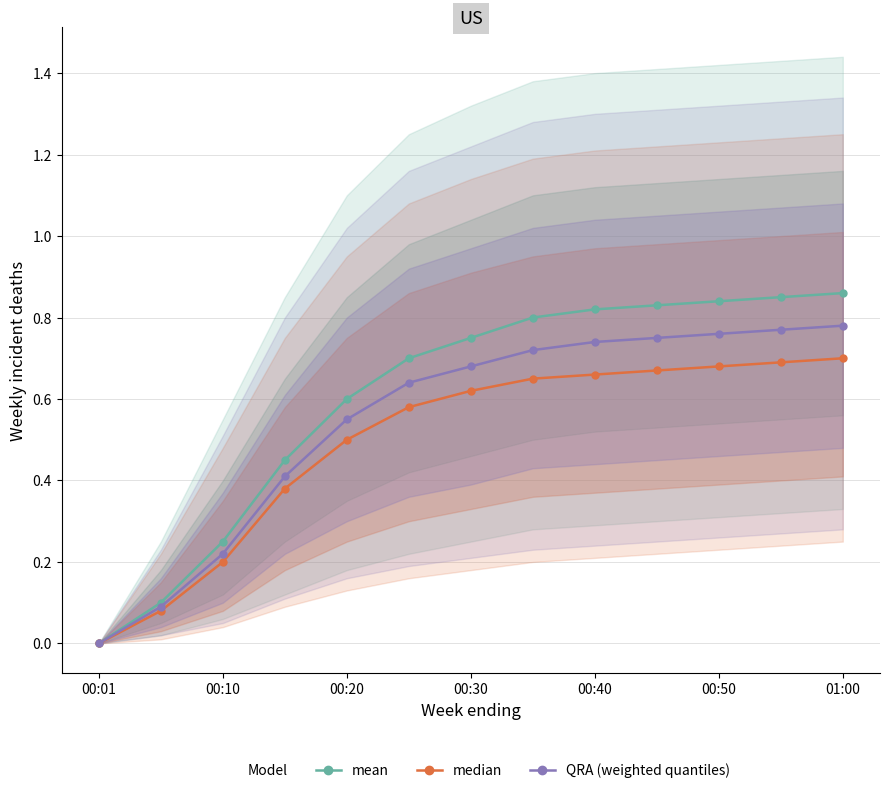

Is the value of mean at 01:00 greater than the value of QRA (weighted quantiles) at 00:50?

Yes